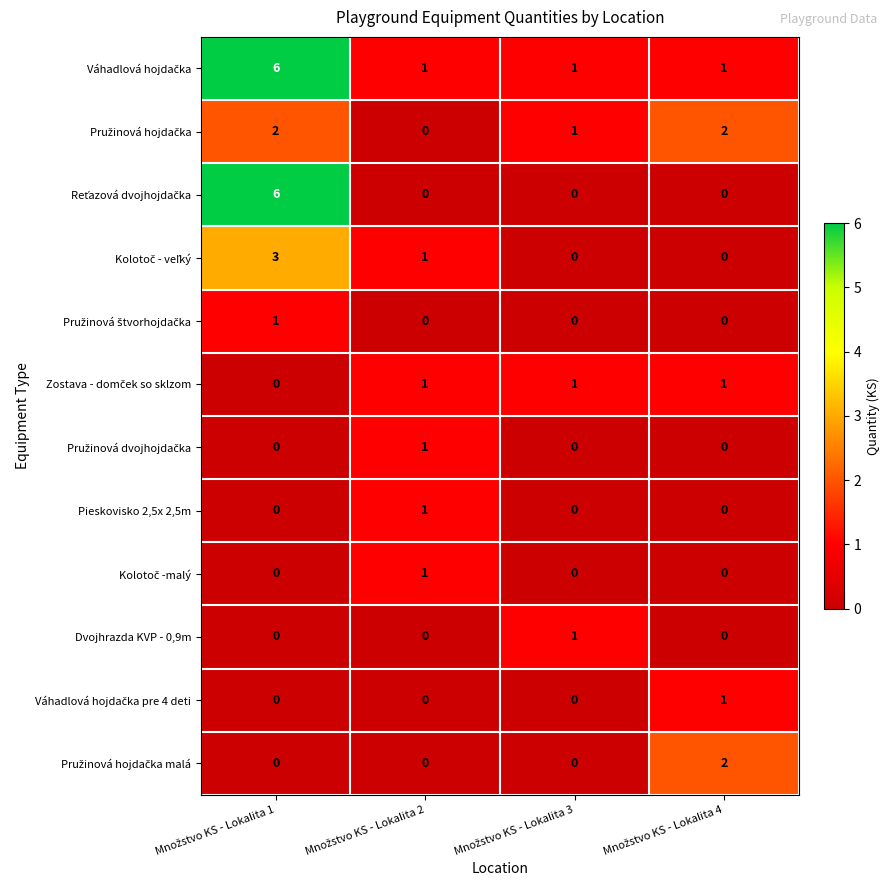

At how many categories does at least one series exceed 3?

1